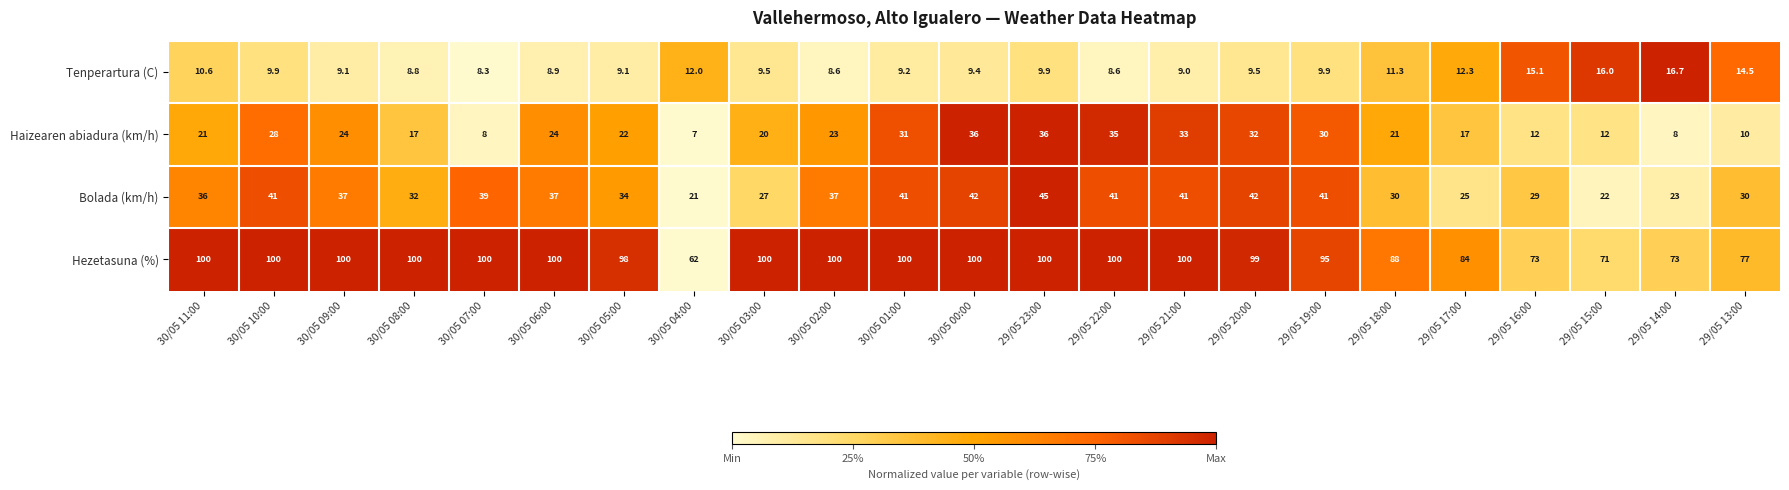

List the series in order of their peak value, lowest first.

Tenperartura (C), Haizearen abiadura (km/h), Bolada (km/h), Hezetasuna (%)